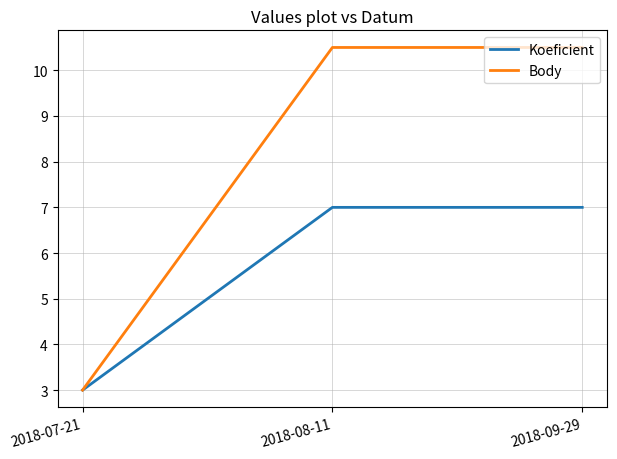

What position from the right is 2018-08-11?

2